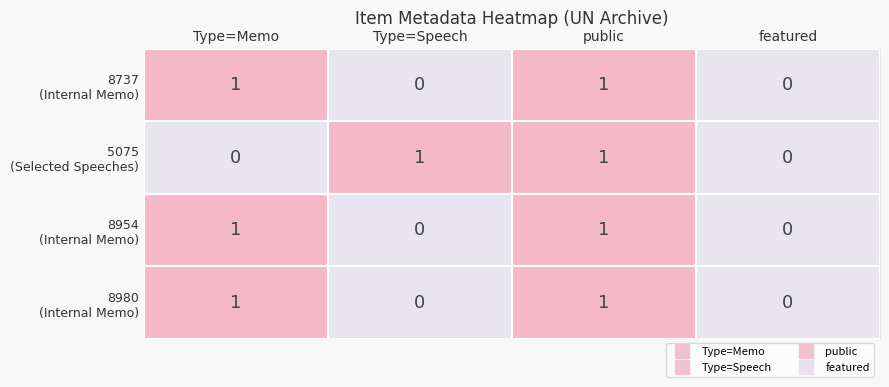

What is the total value across all series at public?

4